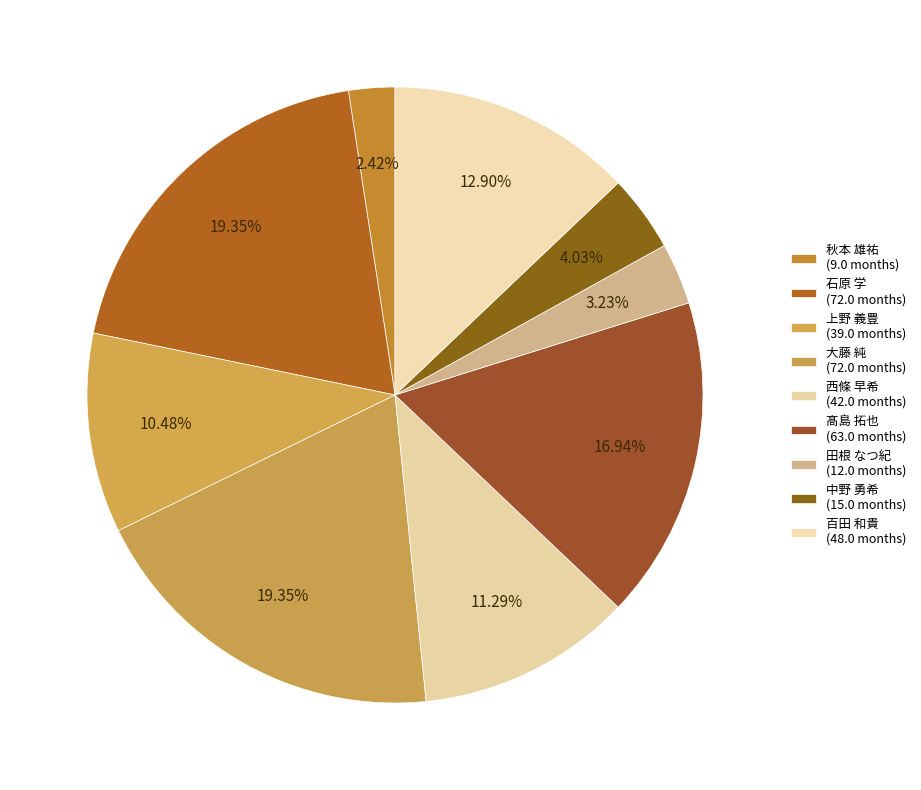

How many slices are in this pie chart?

9